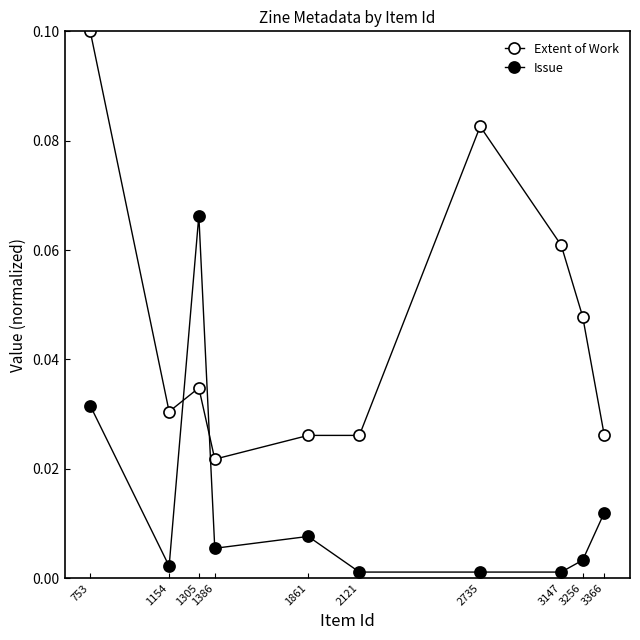

At how many categories does at least one series exceed 0?

10